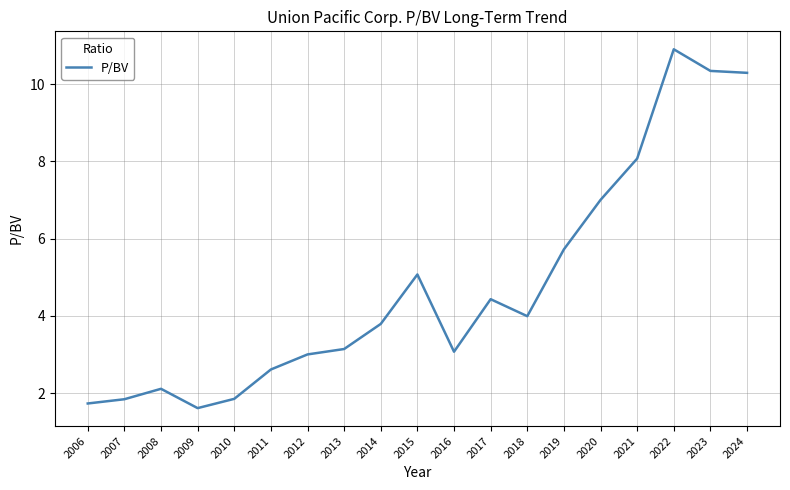

True or false: the data shows 1.1 at 2006.

False